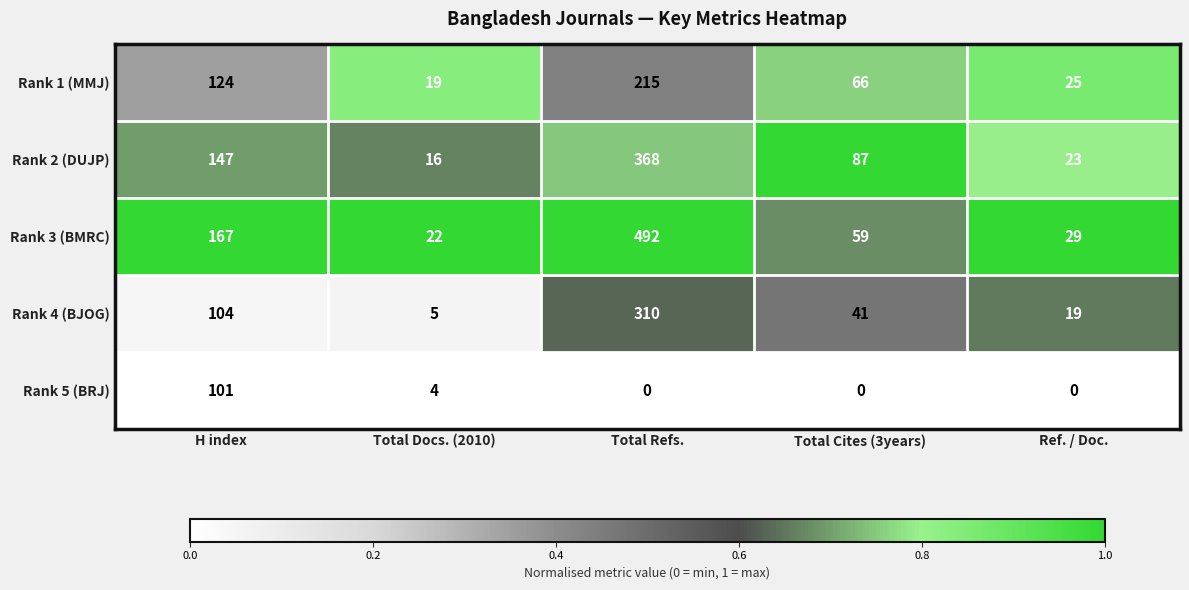

What is the maximum value shown in the chart?

492